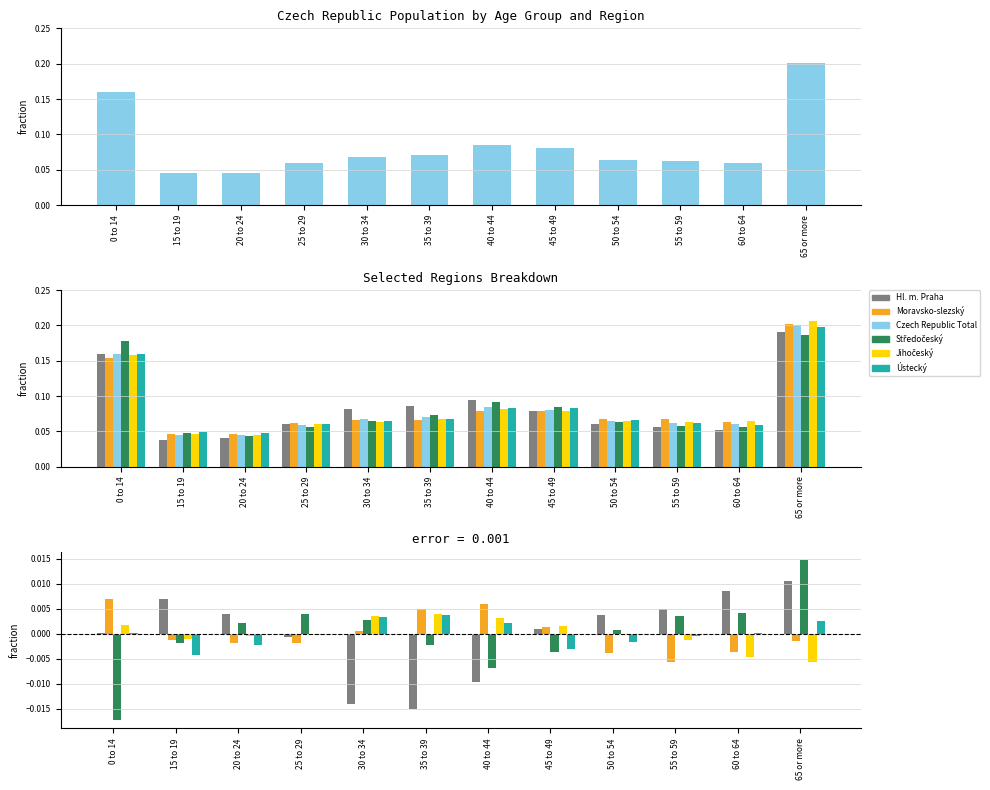

What is the label of the 11th bar from the left?

60 to 64